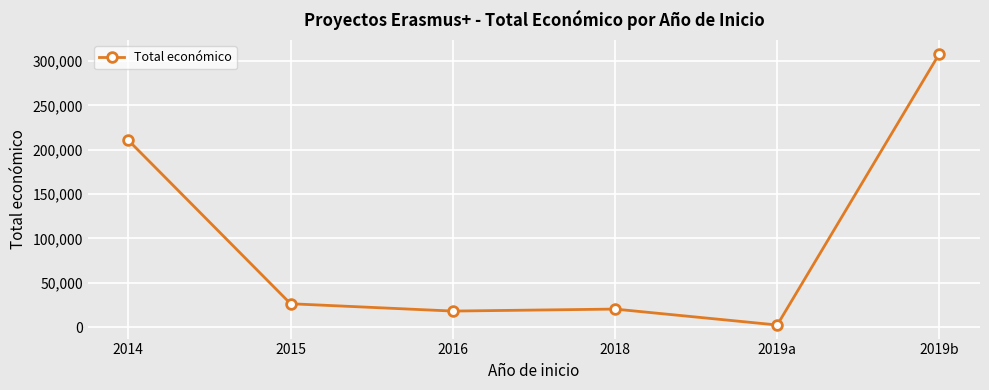

What is the value of the 3rd point from the left?

18169